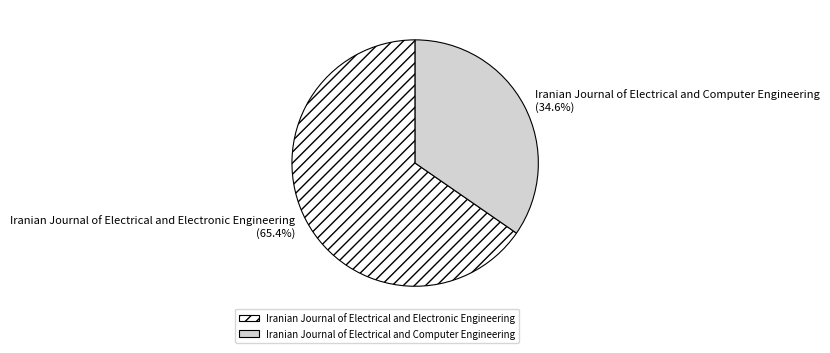

How many segments does this pie chart have?

2